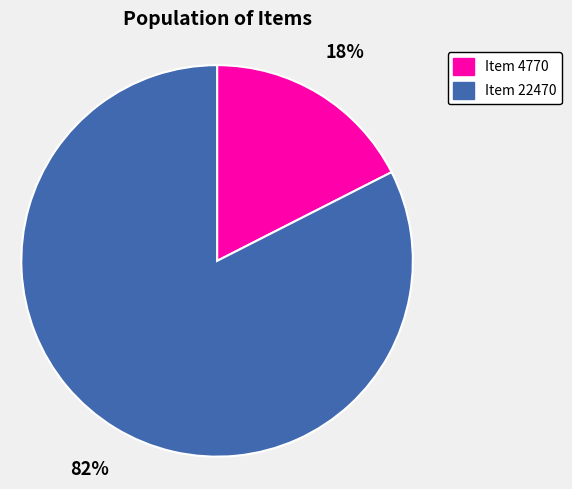

To the nearest percent, what is the combined percentage of Item 4770 and Item 22470?

100%